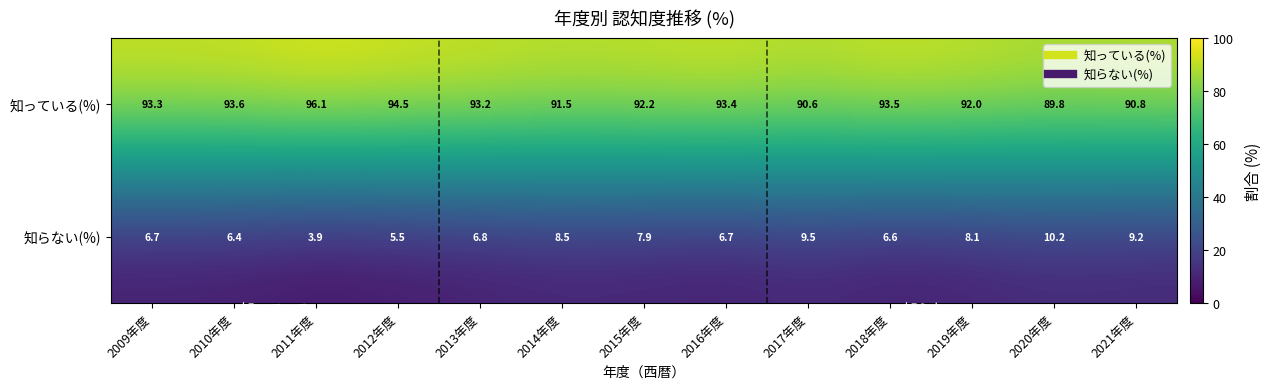

Where is 知っている(%) nearest to the value 92?

2019年度